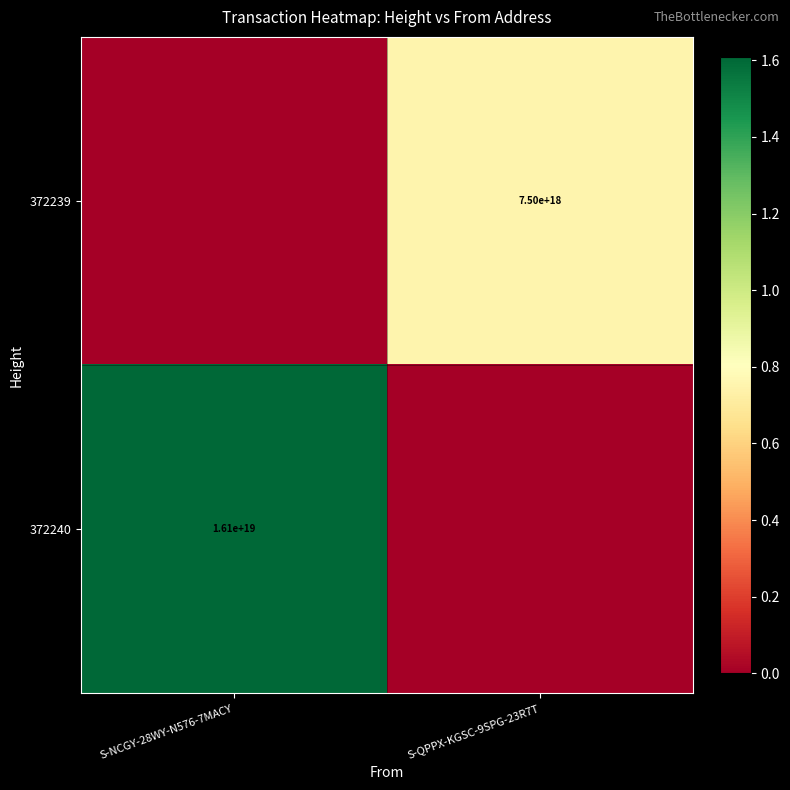

The 372240 series shows 16100000000000000000 at S-NCGY-28WY-N576-7MACY. True or false?

True